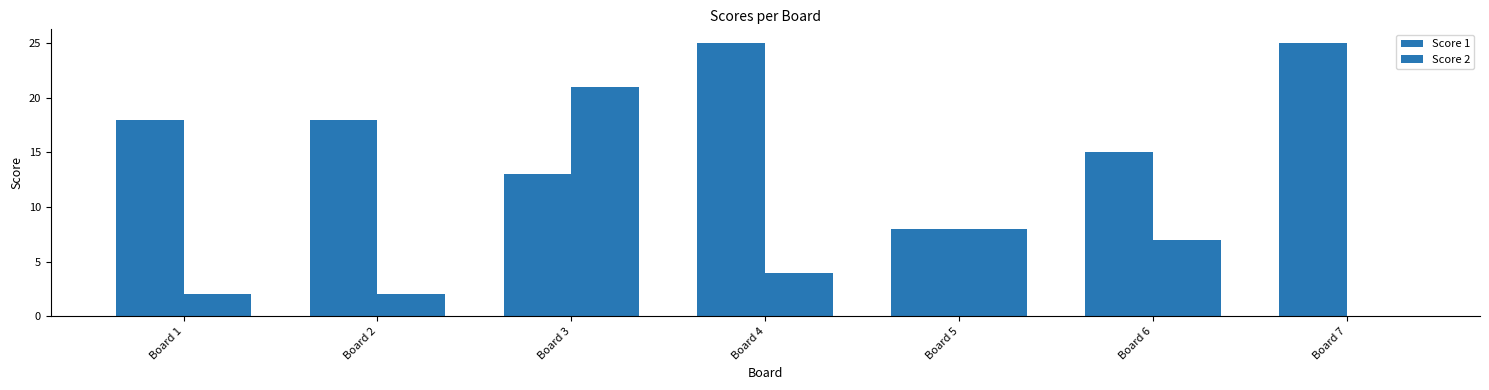

Which has a higher value, Board 3 or Board 7?

Board 7